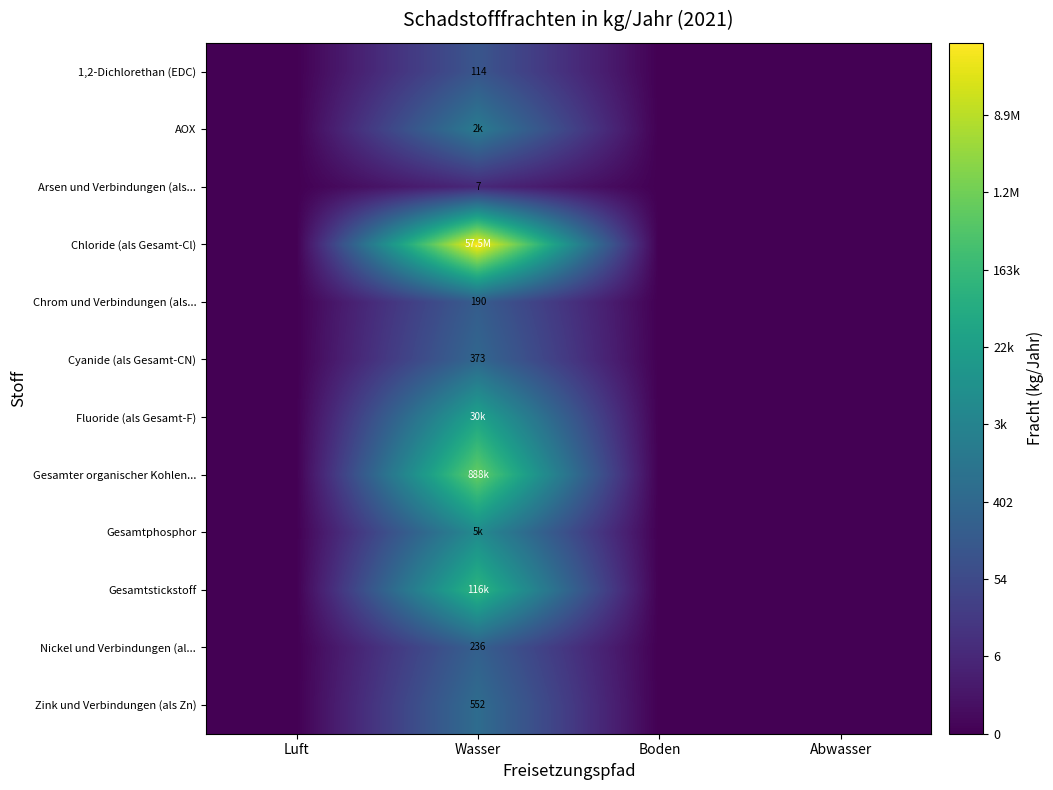

The Nickel und Verbindungen (al... series shows -1.8 at Luft. True or false?

False